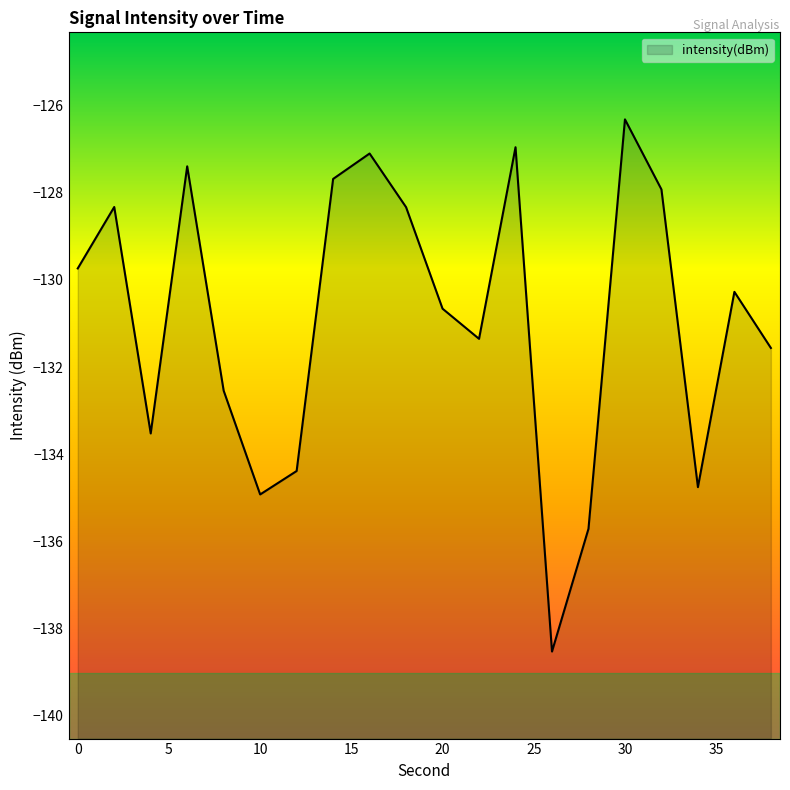

What is the sum of all values?

-2618.0